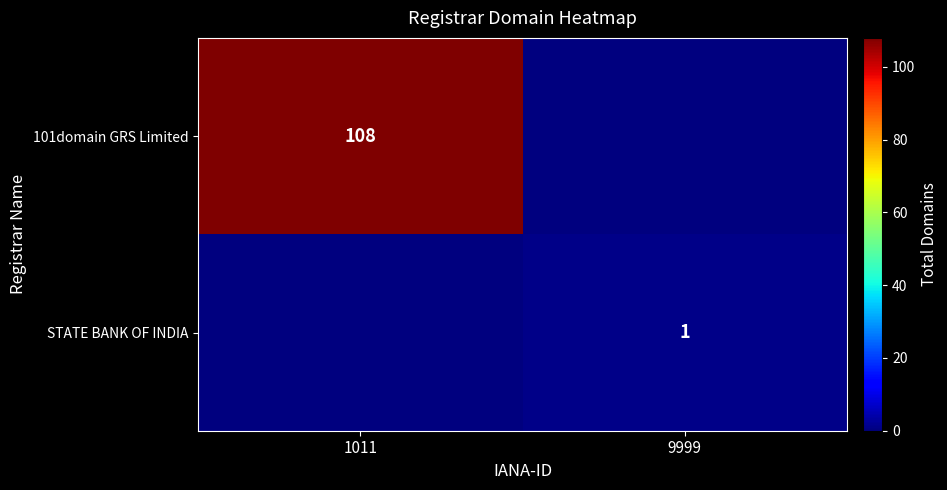

True or false: 101domain GRS Limited has a value of 108 at 1011.

True